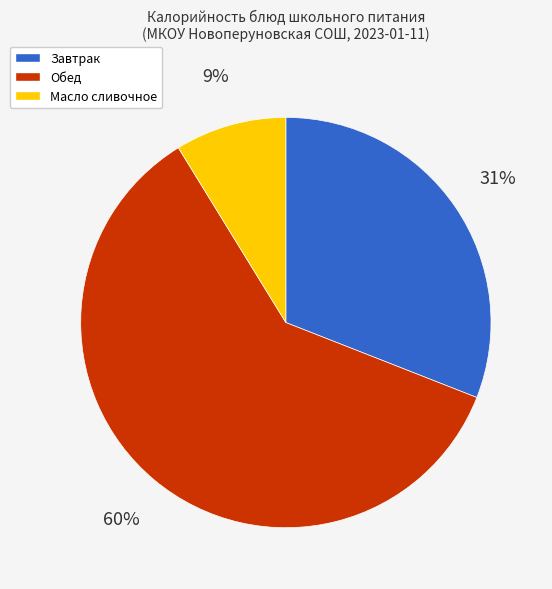

Do Завтрак and Масло сливочное together represent more than half of the pie?

No